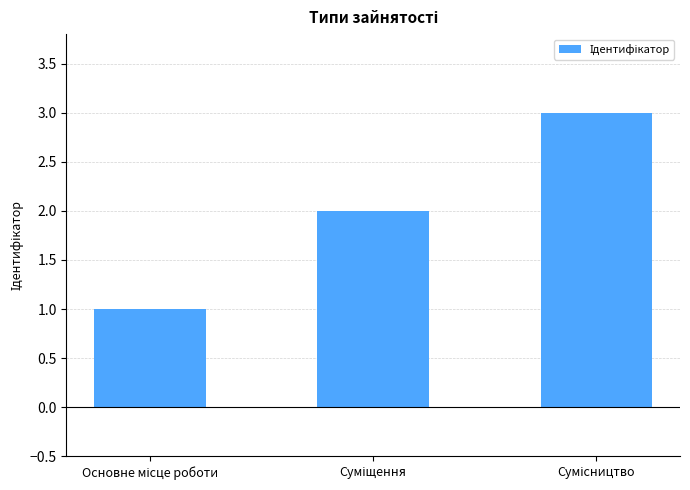

What is the difference between the maximum and minimum values?

2